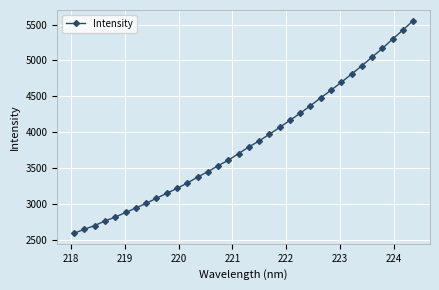

What is the maximum value shown in the chart?

5555.1